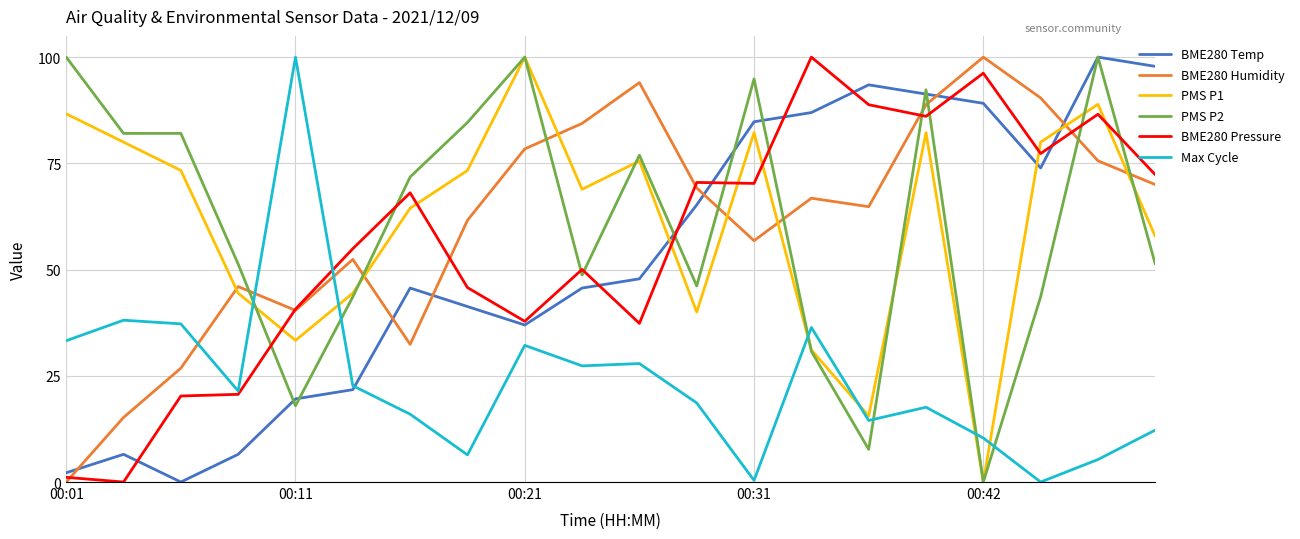

Which series ends up on top after the final intersection of Max Cycle and PMS P1?

PMS P1